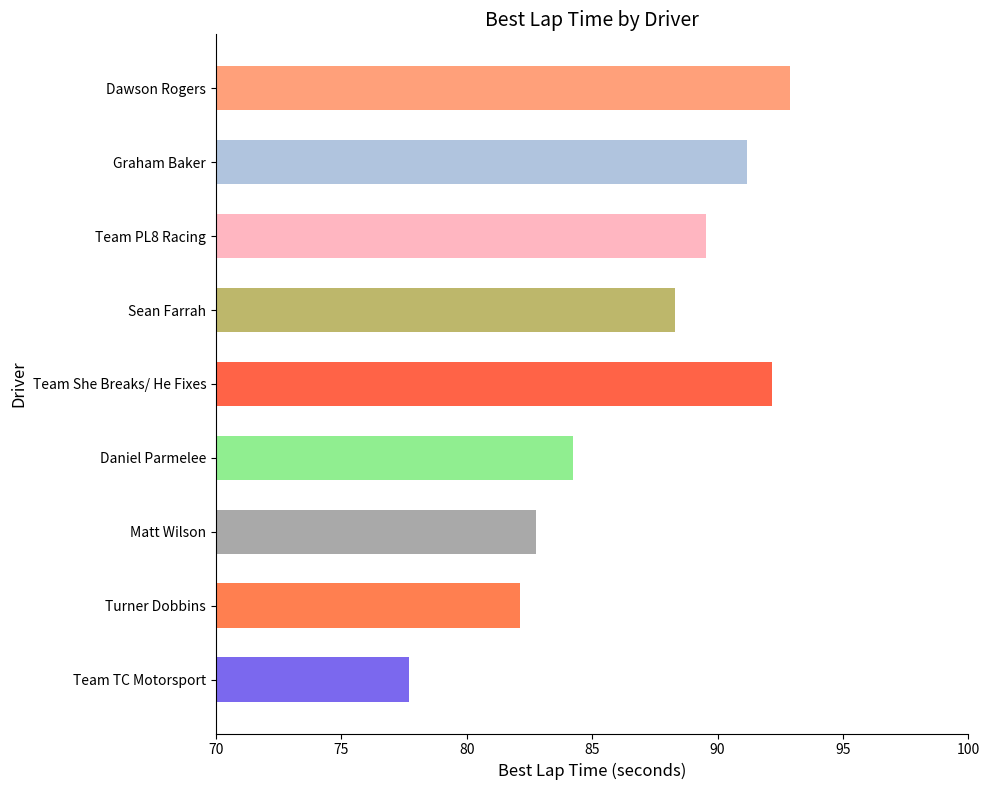

Reading bottom to top, what are all the values shown in this chart?

77.7	82.1	82.8	84.3	92.2	88.3	89.5	91.2	92.9